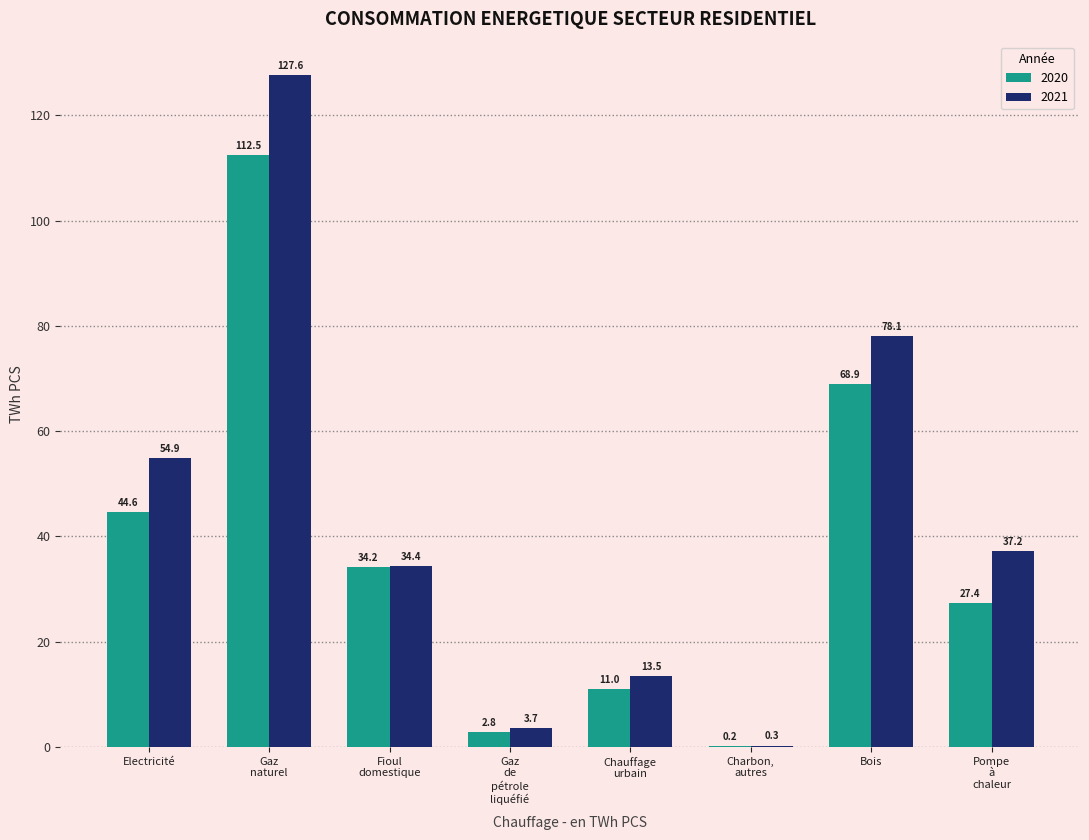

The value of 2020 at Bois is 103.8. True or false?

False